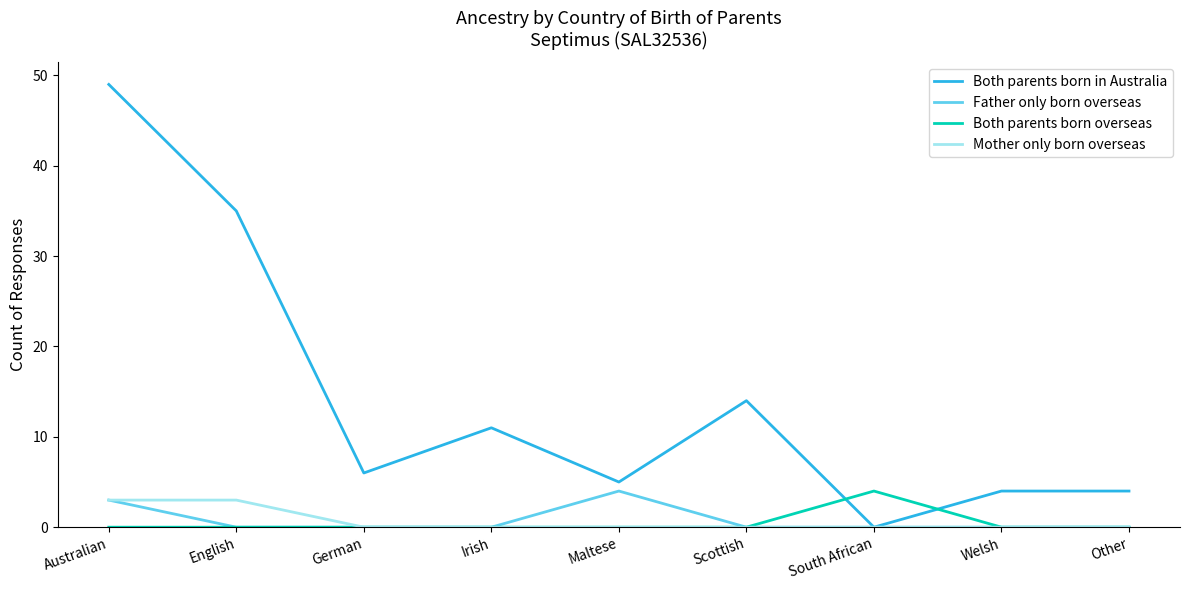

At how many categories does at least one series exceed 2?

9